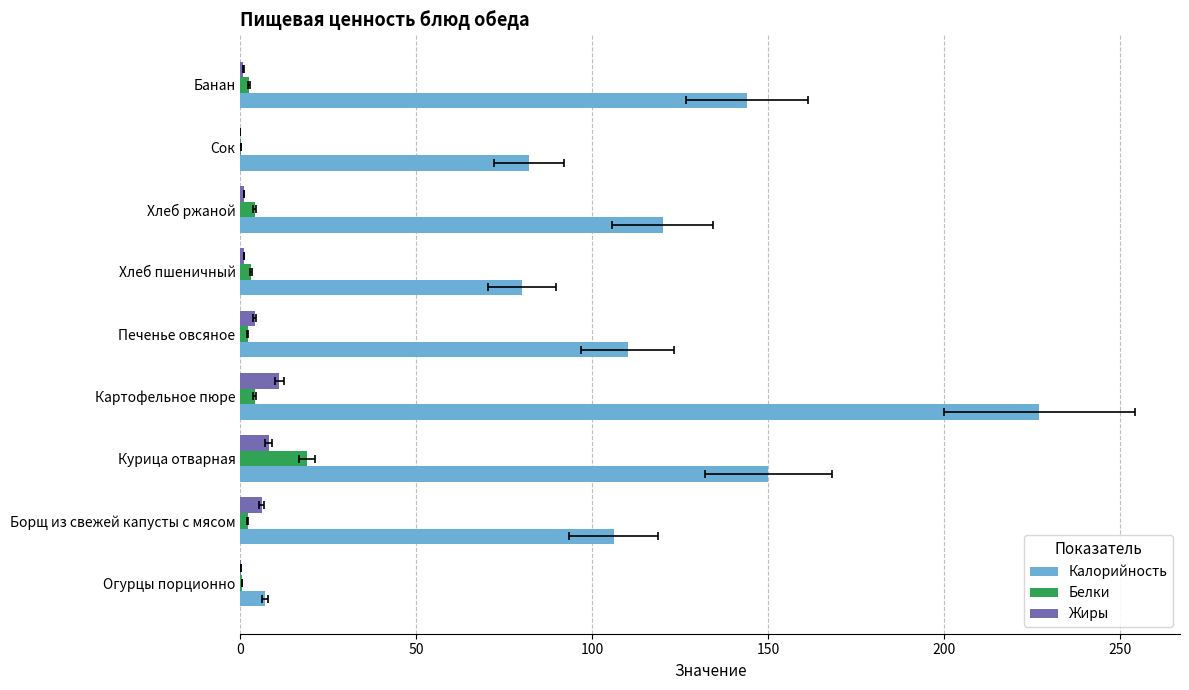

Which series has the widest spread of values?

Калорийность